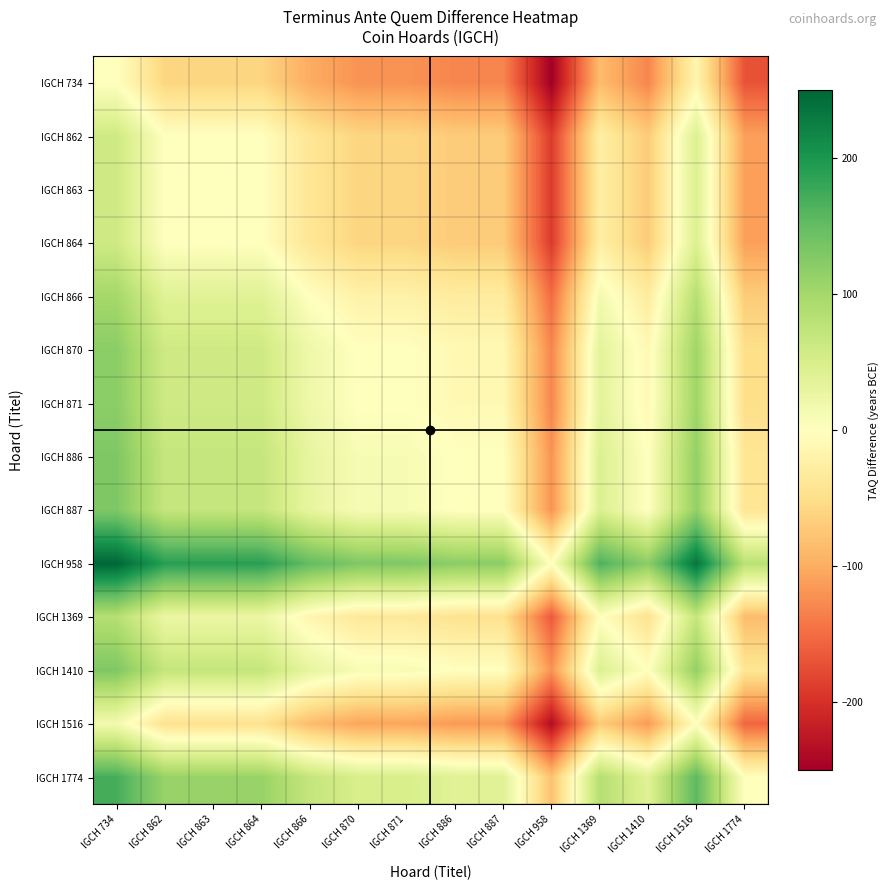

Which series has the largest total across all categories?

IGCH 958